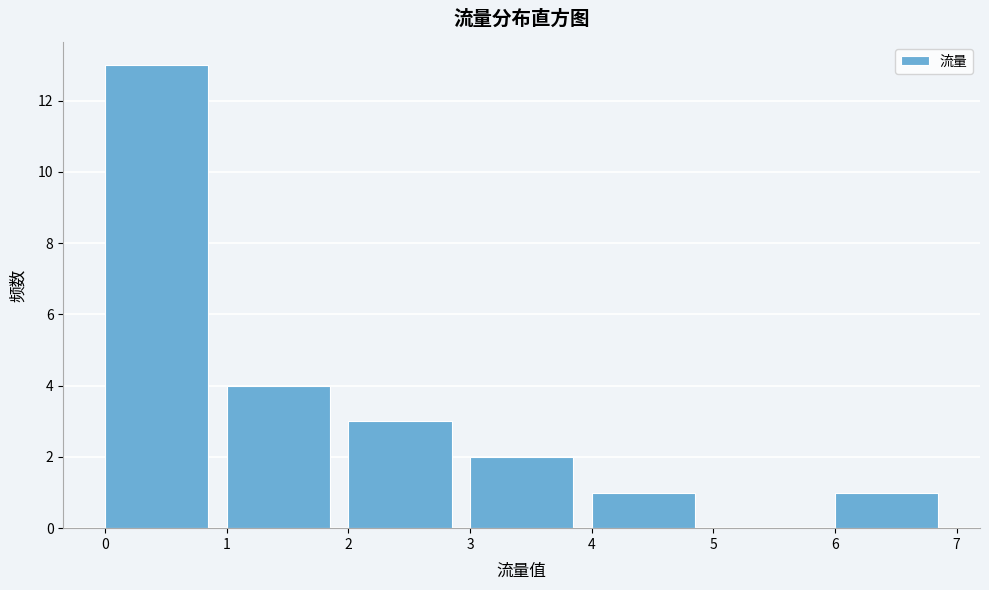

What is the height of the bar covering 4 to 5 on the x-axis? The values are not printed on the chart, so give them approximately, as read against the axis.

1